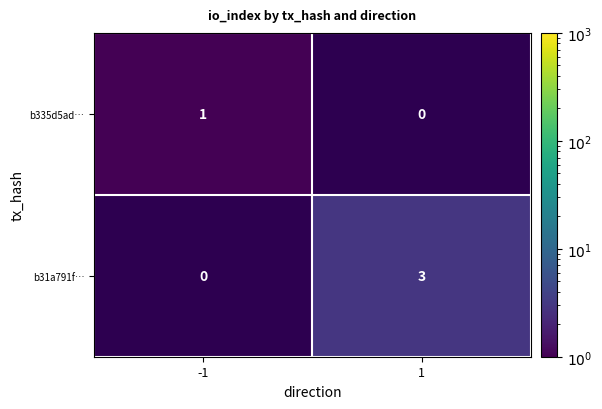

The value of b335d5ad… at -1 is 2. True or false?

False